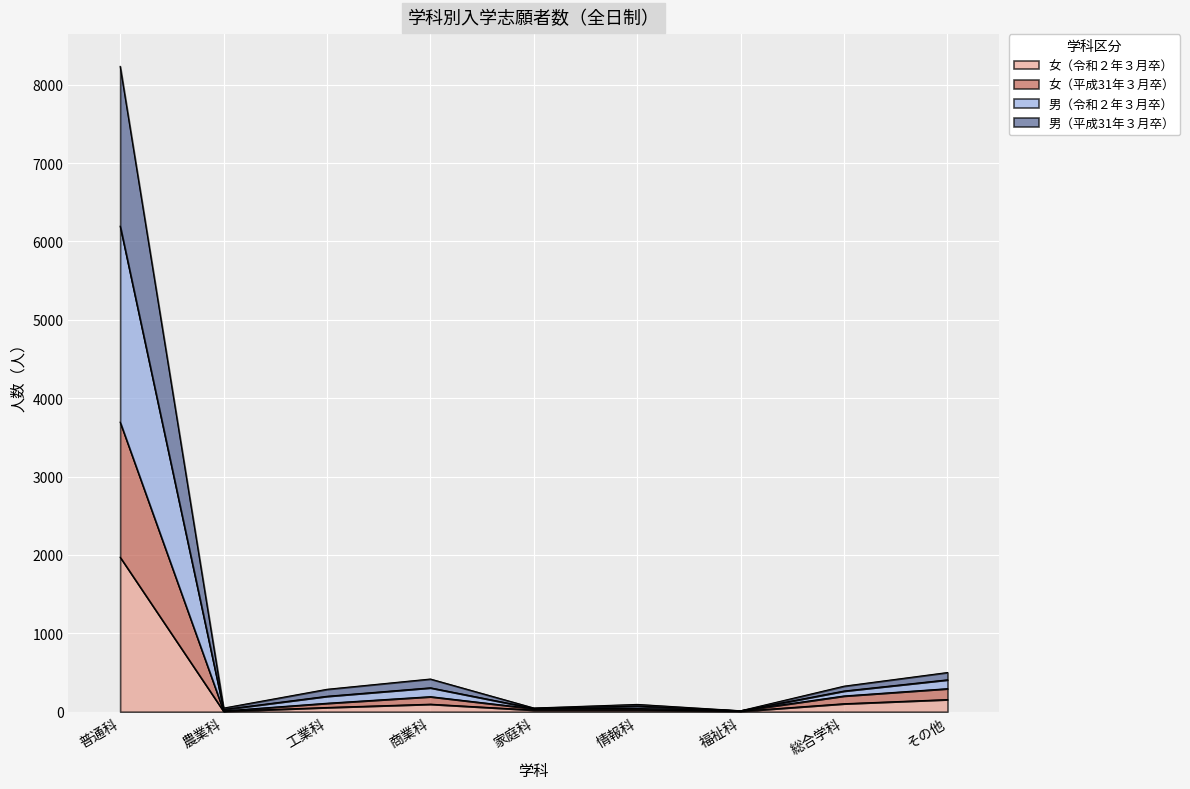

Reading right to left, extract all data points from this chart.

女（令和２年３月卒）: その他=155	総合学科=102	福祉科=6	情報科=21	家庭科=21	商業科=96	工業科=54	農業科=5	普通科=1971
女（平成31年３月卒）: その他=294	総合学科=201	福祉科=12	情報科=41	家庭科=38	商業科=192	工業科=108	農業科=10	普通科=3694
男（令和２年３月卒）: その他=500	総合学科=326	福祉科=12	情報科=93	家庭科=47	商業科=417	工業科=286	農業科=46	普通科=8233
男（平成31年３月卒）: その他=407	総合学科=264	福祉科=12	情報科=71	家庭科=43	商業科=305	工業科=197	農業科=28	普通科=6194